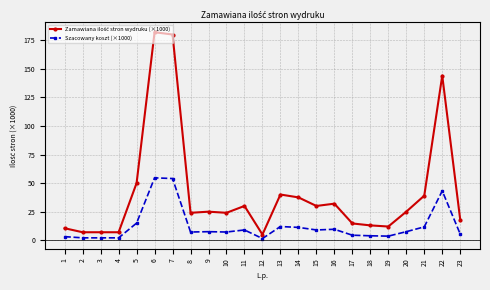

True or false: Szacowany koszt (×1000) has a value of 9.6 at 16.

True